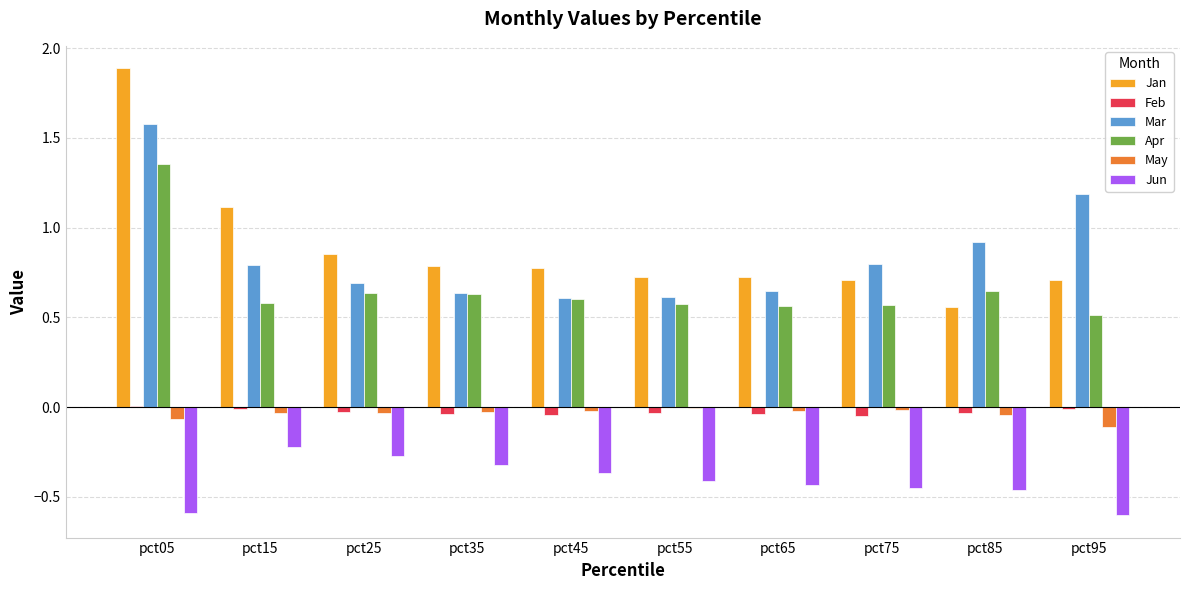

Between pct75 and pct95, which series saw the biggest shift?

Mar